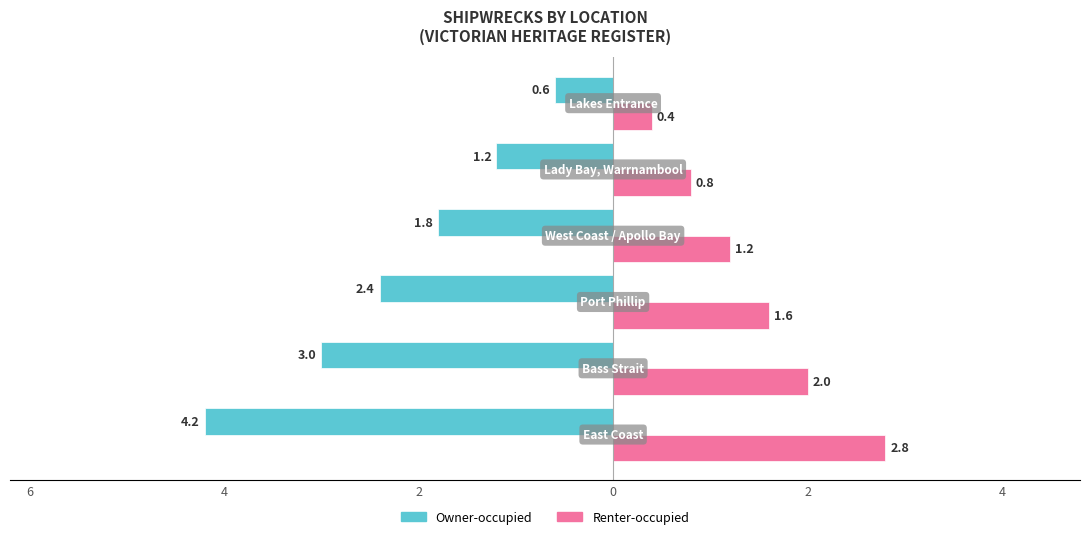

What are all the series names shown in the legend?

Owner-occupied, Renter-occupied